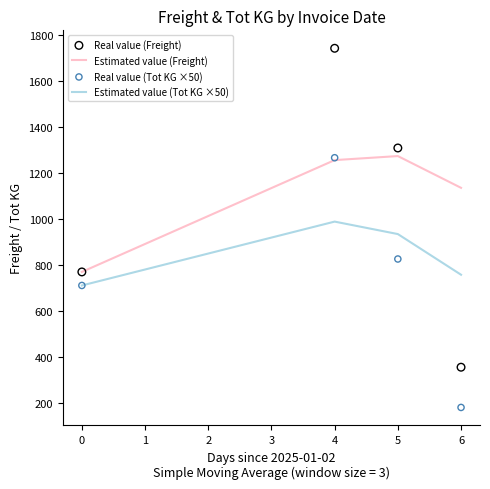

Which series reaches the minimum Y coordinate?

Real value (Tot KG ×50)